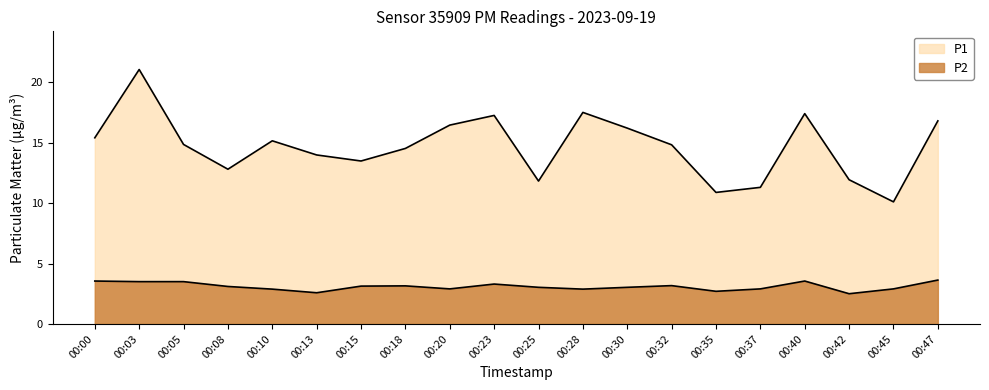

What is the difference between the maximum and minimum values in the P2 series?

1.1